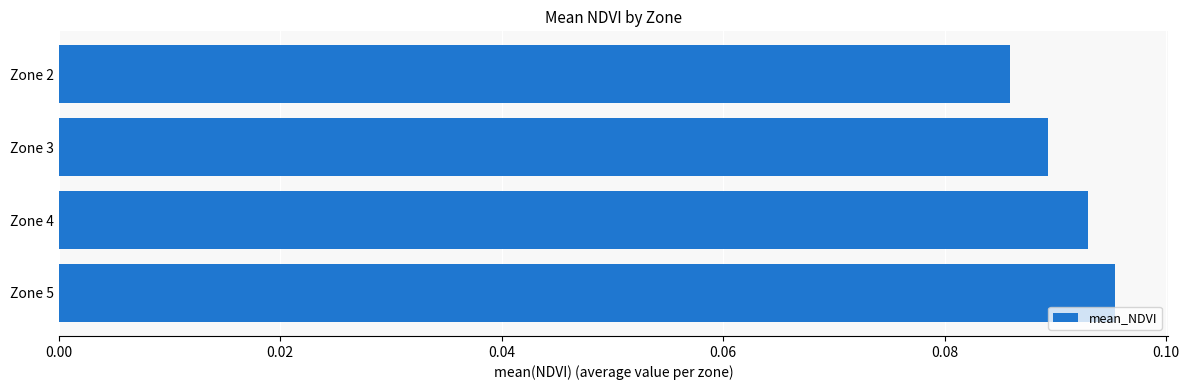

What is the sum of all values?

0.4